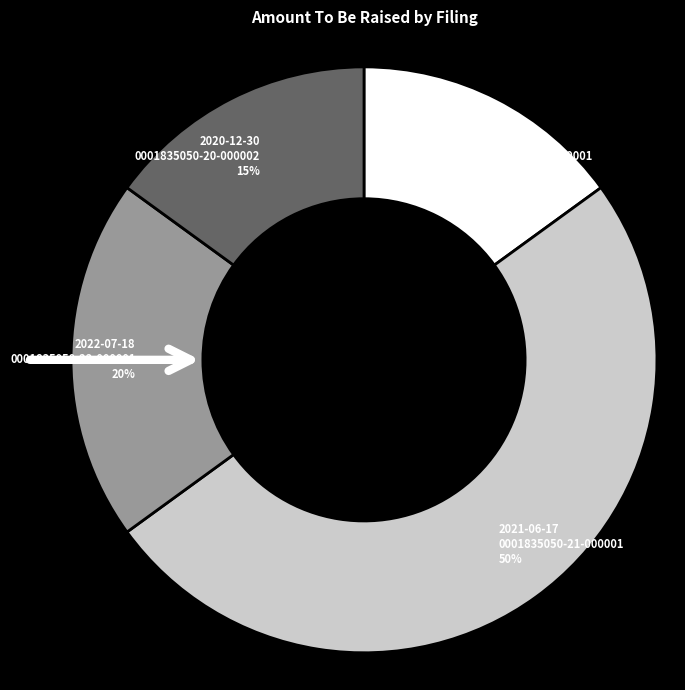

True or false: 2021-06-17 0001835050-21-000001 accounts for 50% of the total.

True